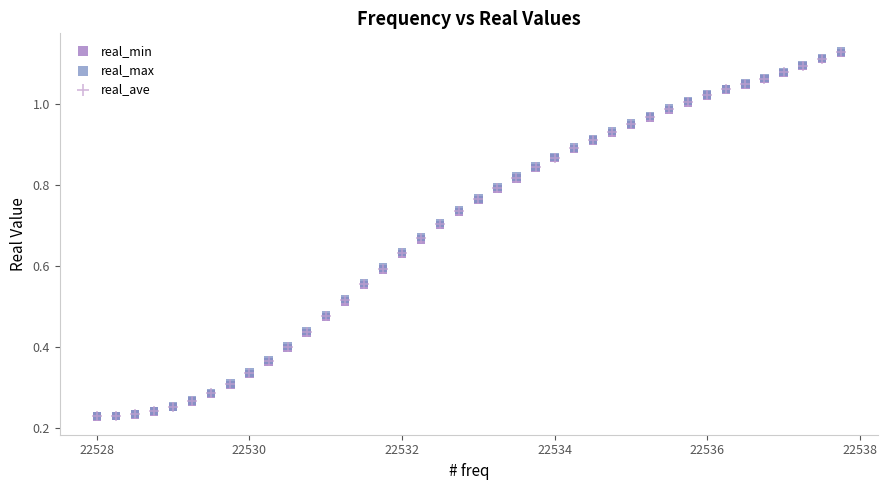

Which series has the widest spread of Y values?

real_max